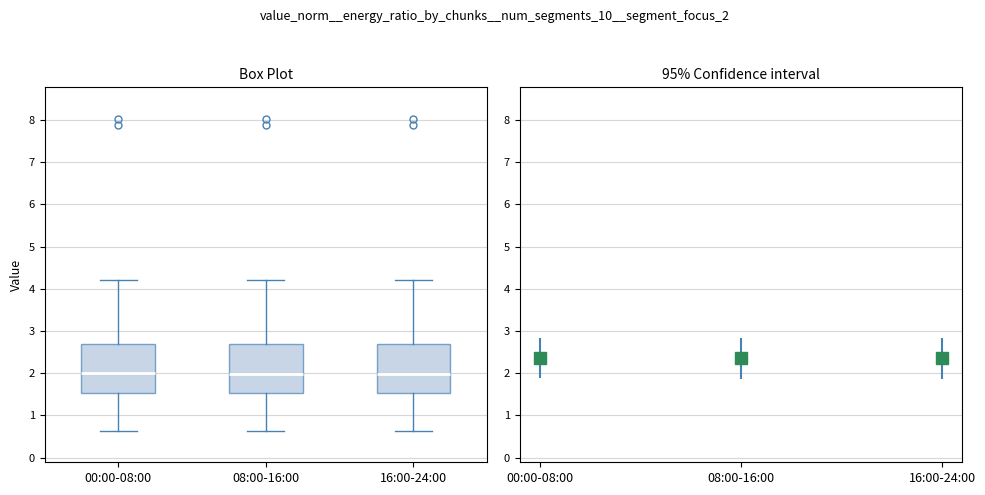

Where does the median line of the box for 08:00-16:00 sit on the y-axis? The values are not printed on the chart, so give them approximately, as read against the axis.

2.0